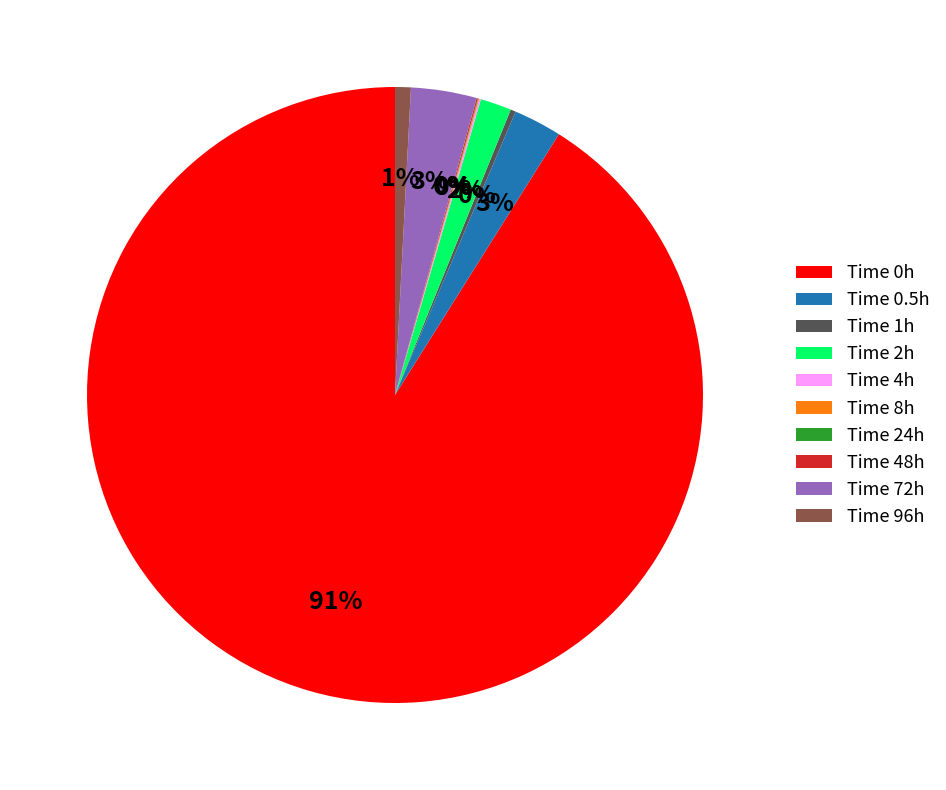

What percentage is the Time 2h slice, to the nearest percent?

2%